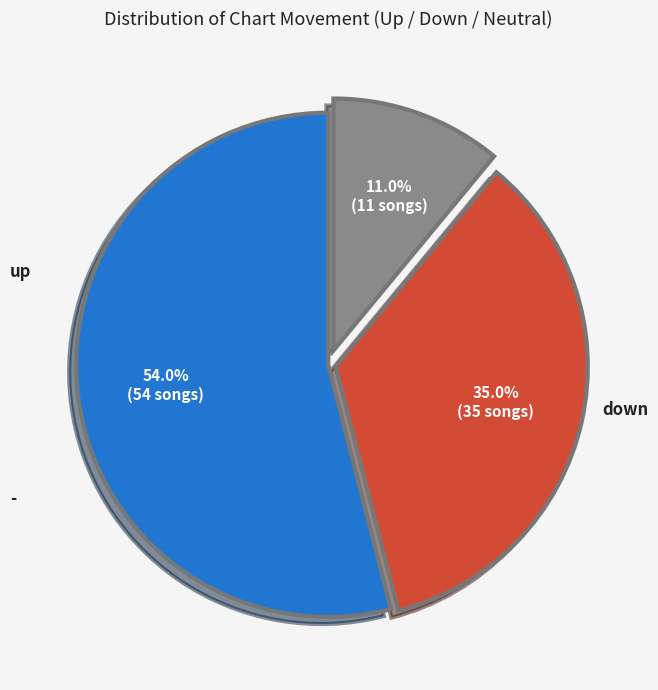

Is there a majority slice in this chart?

Yes